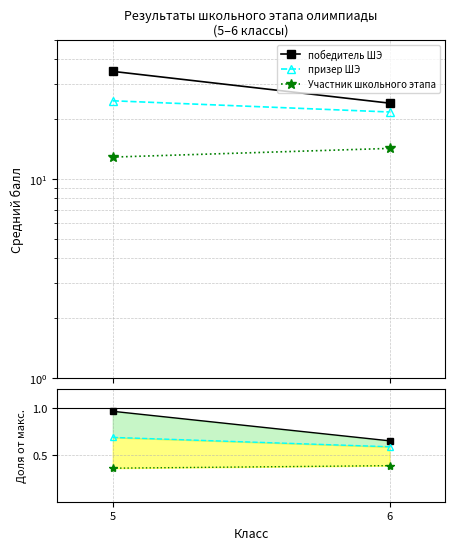

At how many categories does at least one series exceed 13?

1